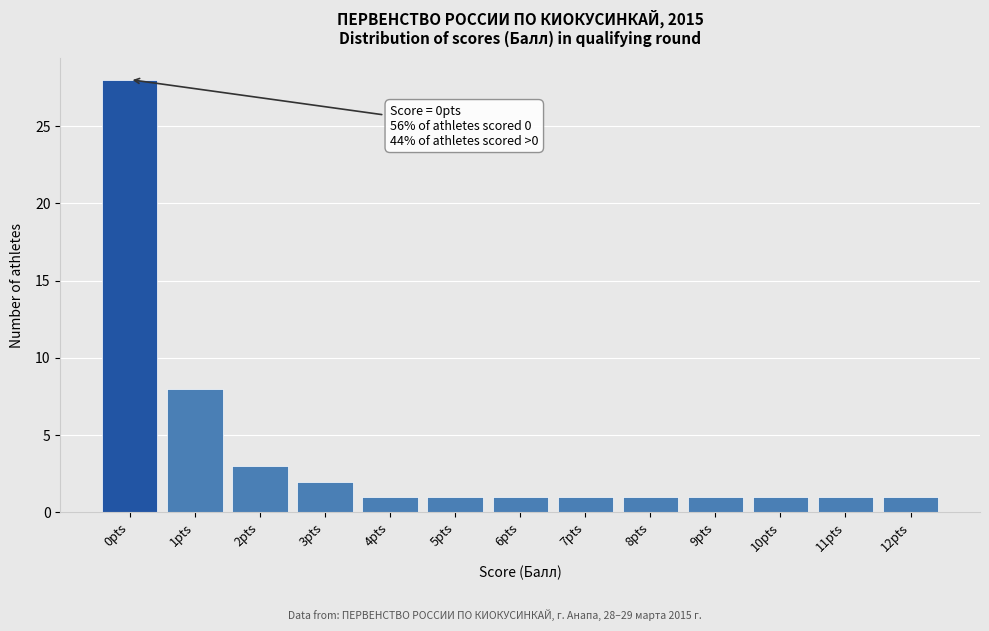

Reading left to right, what are all the values shown in this chart?

28	8	3	2	1	1	1	1	1	1	1	1	1